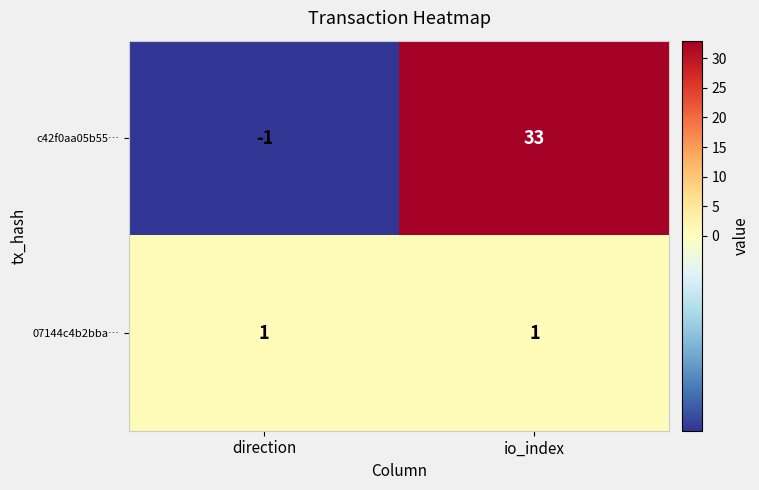

Which series has the widest spread of values?

c42f0aa05b55…